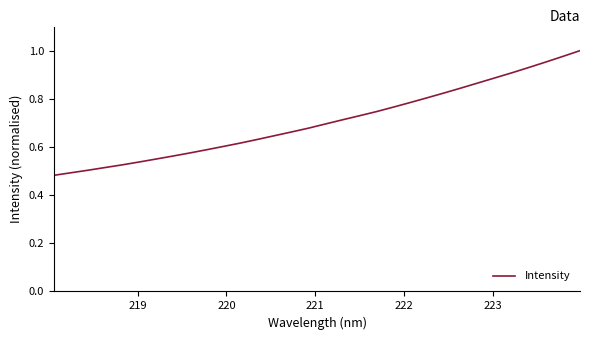

How many series are shown in this chart?

1